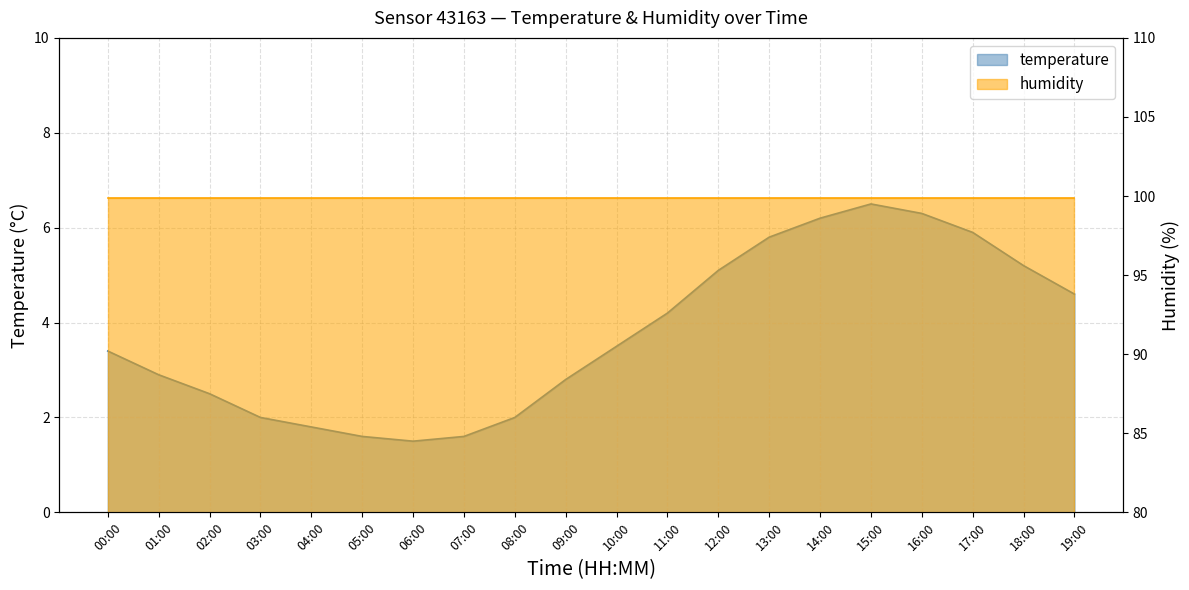

At which category does the data reach its first local peak?

15:00